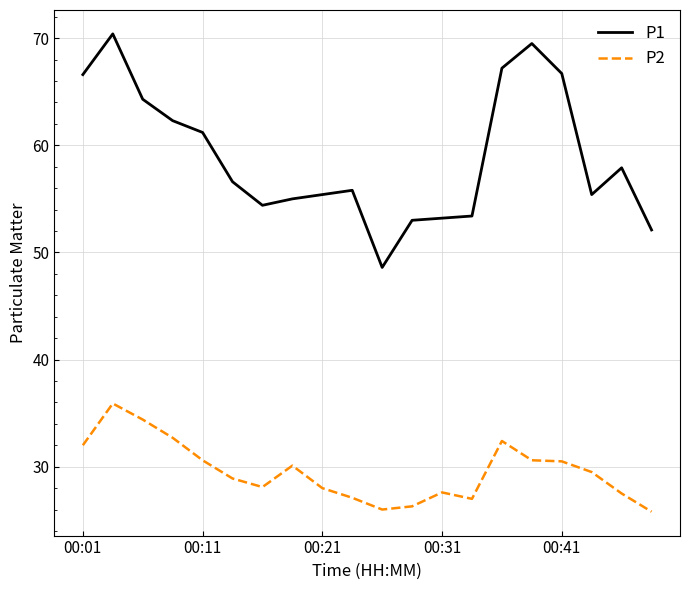

Which series has the largest range (max minus min)?

P1